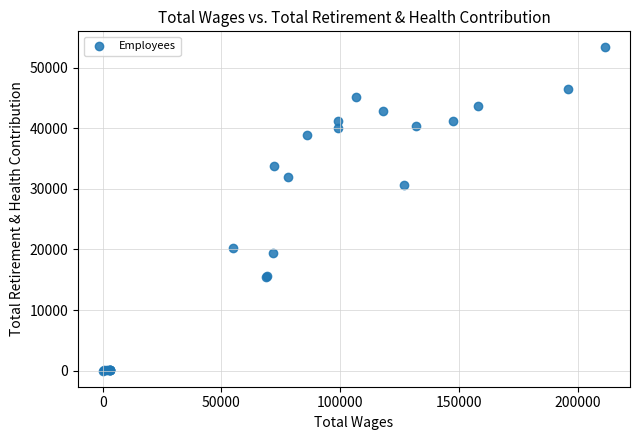

What Y value in the scatter plot is closest to 26678?

30647